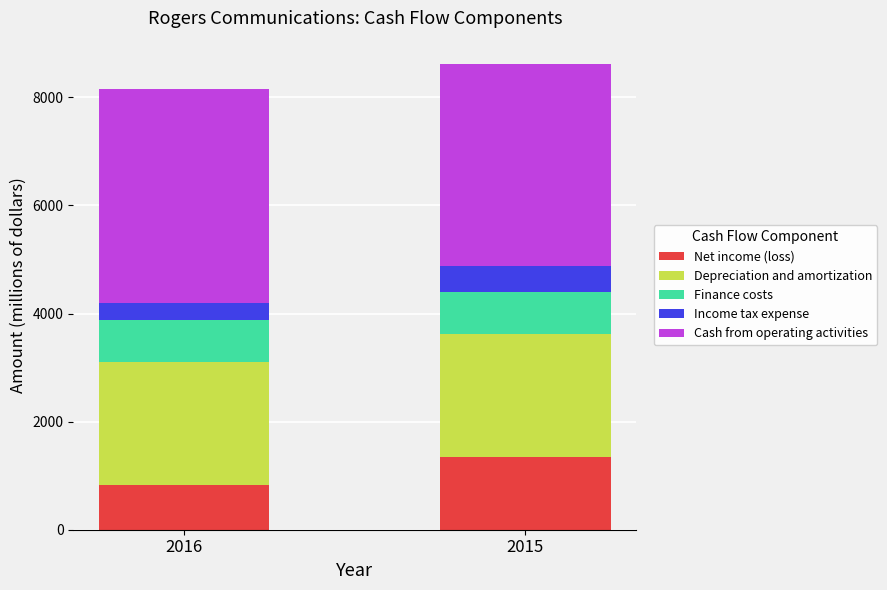

At which label is Net income (loss) closest to 1088?

2016